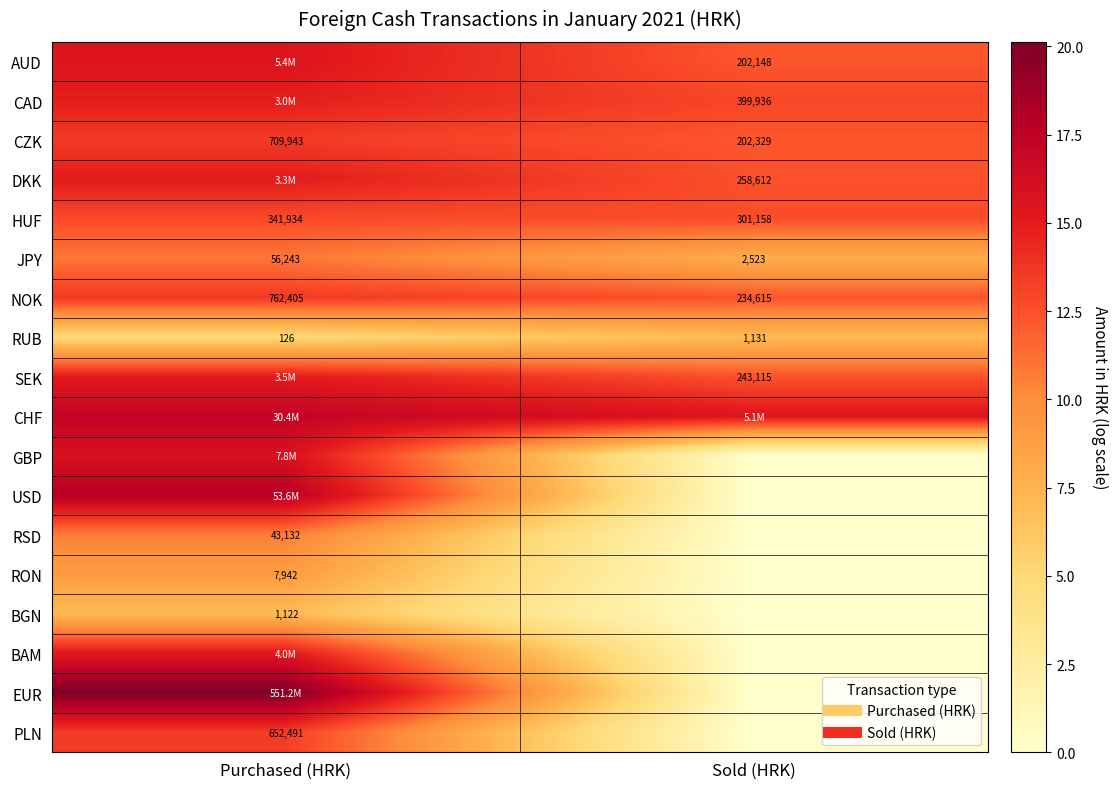

At how many categories does at least one series exceed 13?

2